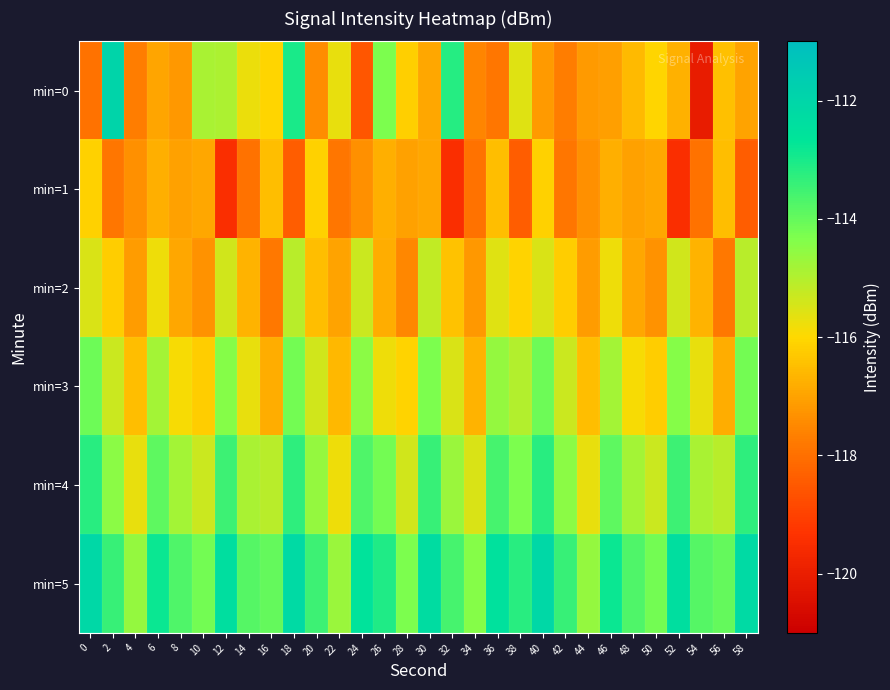

What is the difference between the highest and lowest values at 38?

5.2